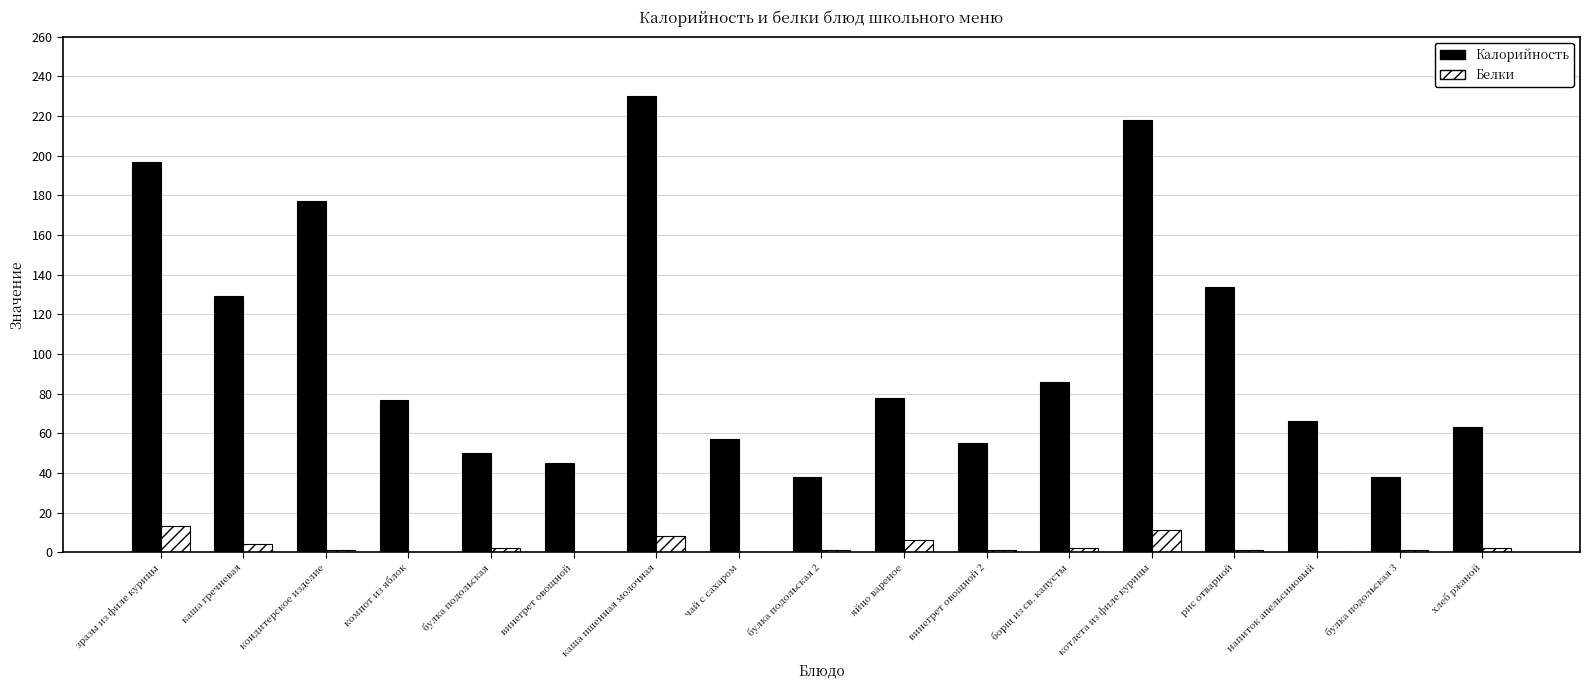

Is the value of Белки at каша пшенная молочная greater than the value of Калорийность at кондитерское изделие?

No